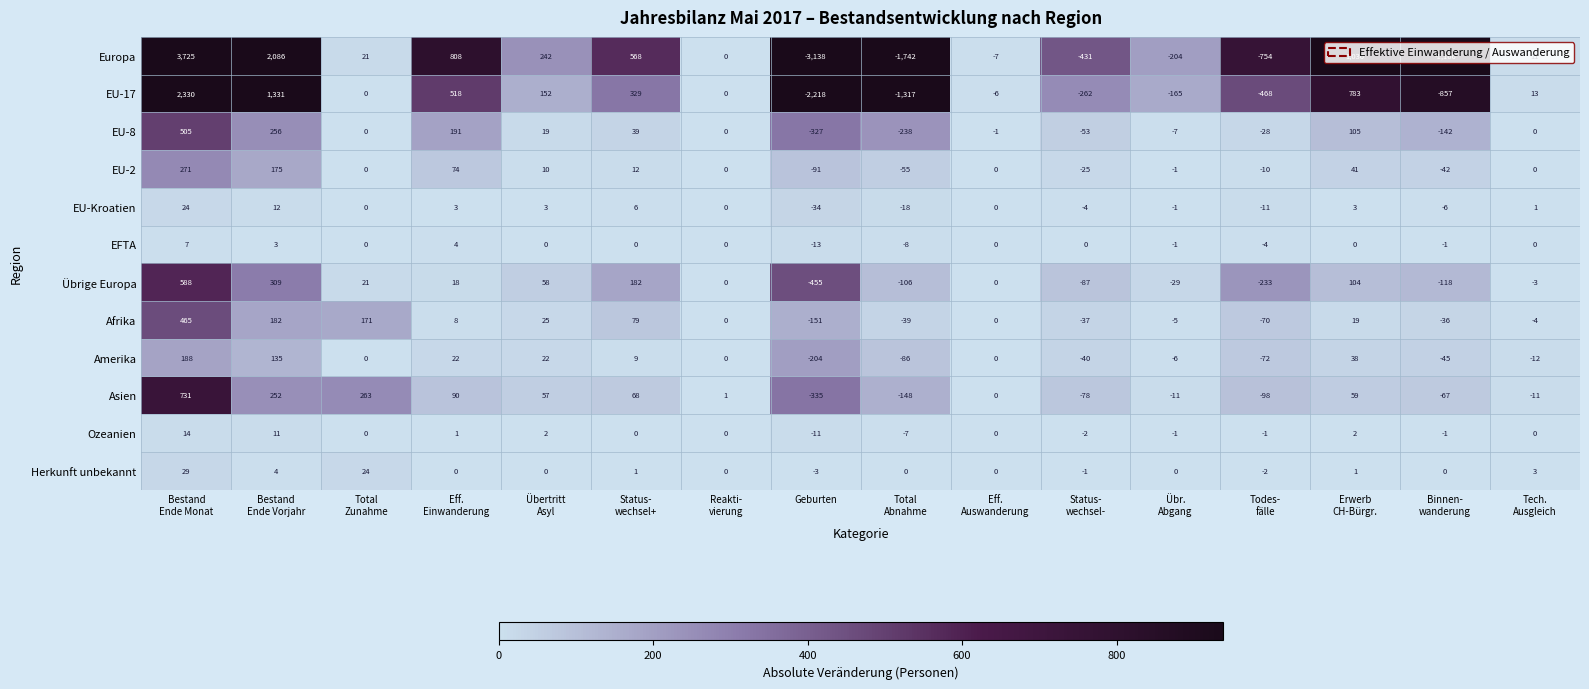

What is the difference between the highest and lowest values at Übertritt
Asyl?

242